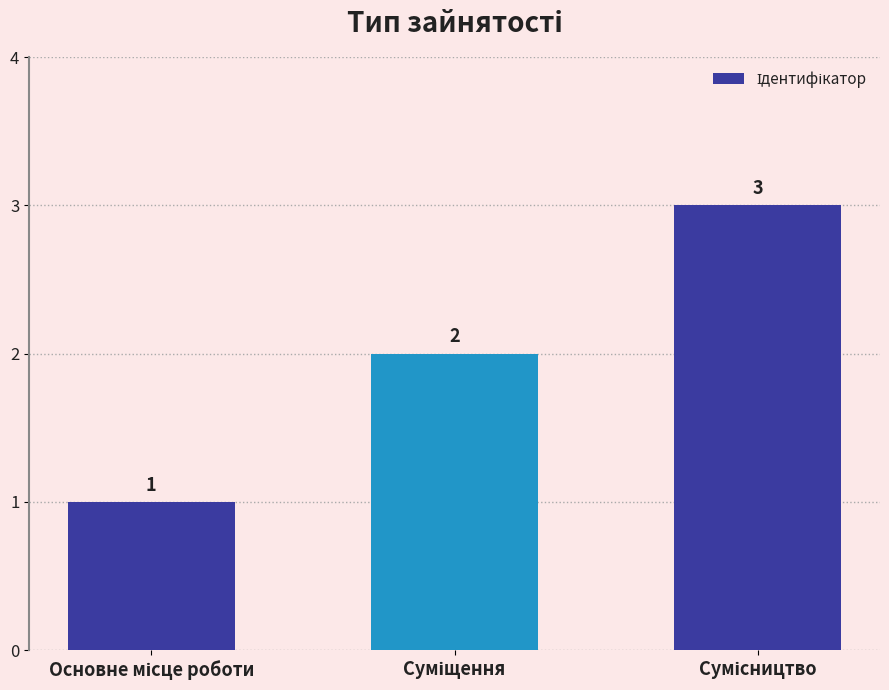

What is the greatest value displayed?

3